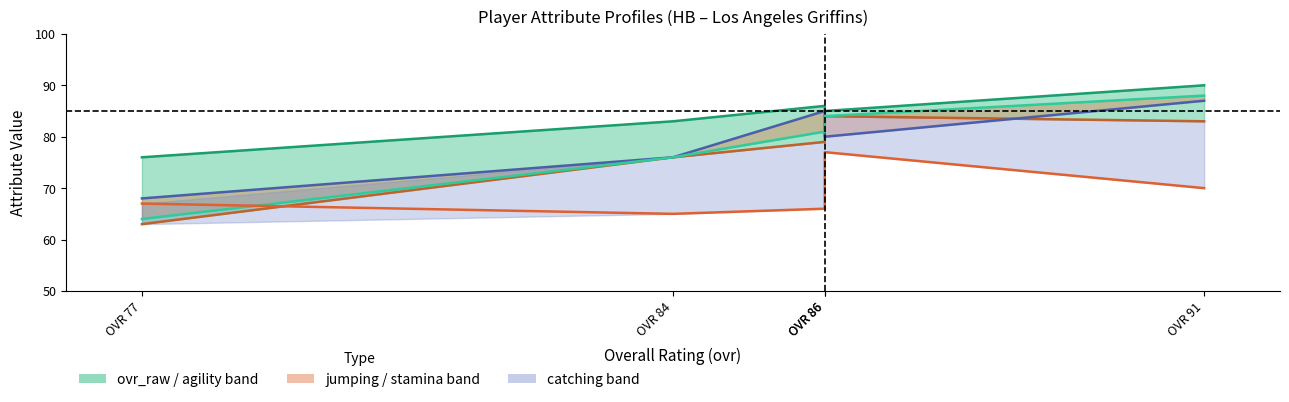

Is the value of jumping at OVR 91 greater than the value of stamina at OVR 86?

Yes